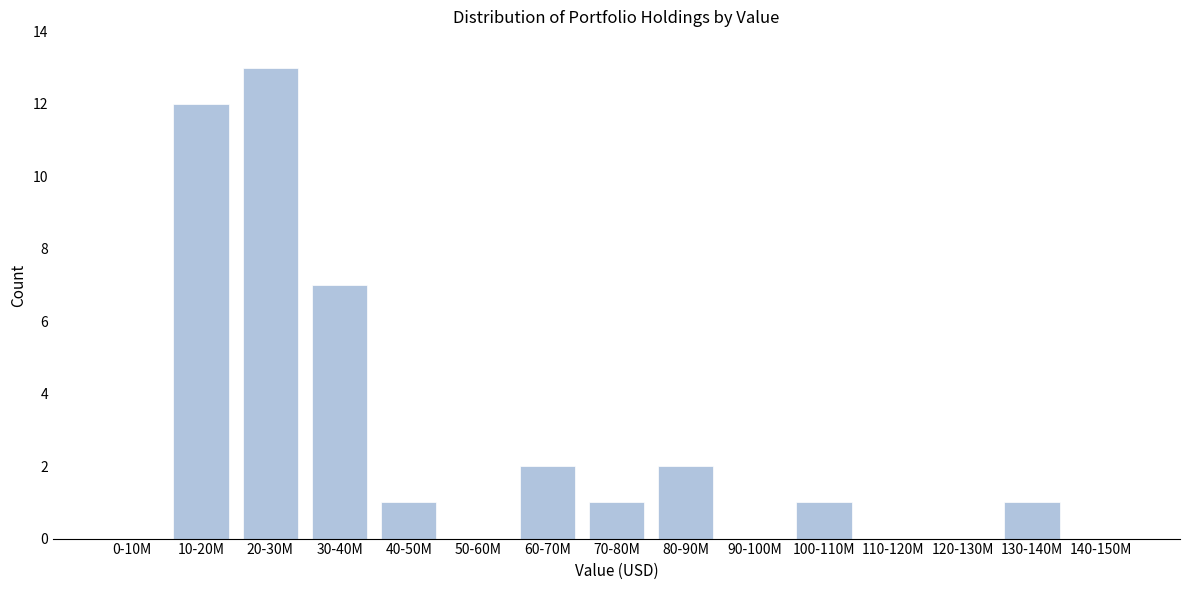

Reading left to right, transcribe all the data shown in this chart.

0-10M=0	10-20M=12	20-30M=13	30-40M=7	40-50M=1	50-60M=0	60-70M=2	70-80M=1	80-90M=2	90-100M=0	100-110M=1	110-120M=0	120-130M=0	130-140M=1	140-150M=0